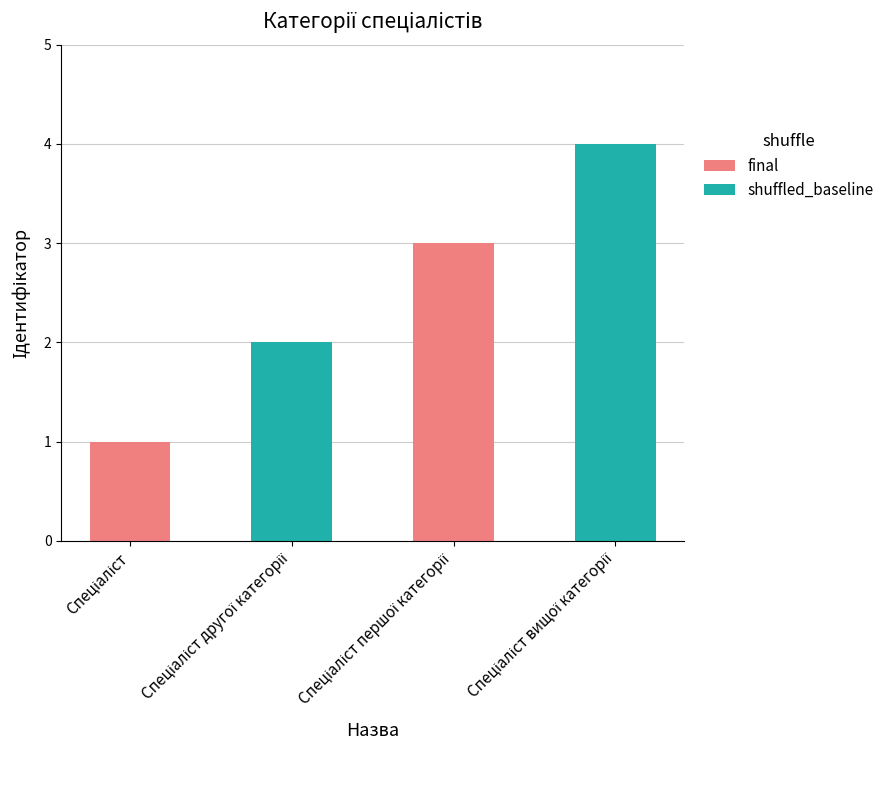

Where does the data first go above 3?

Спеціаліст вищої категорії